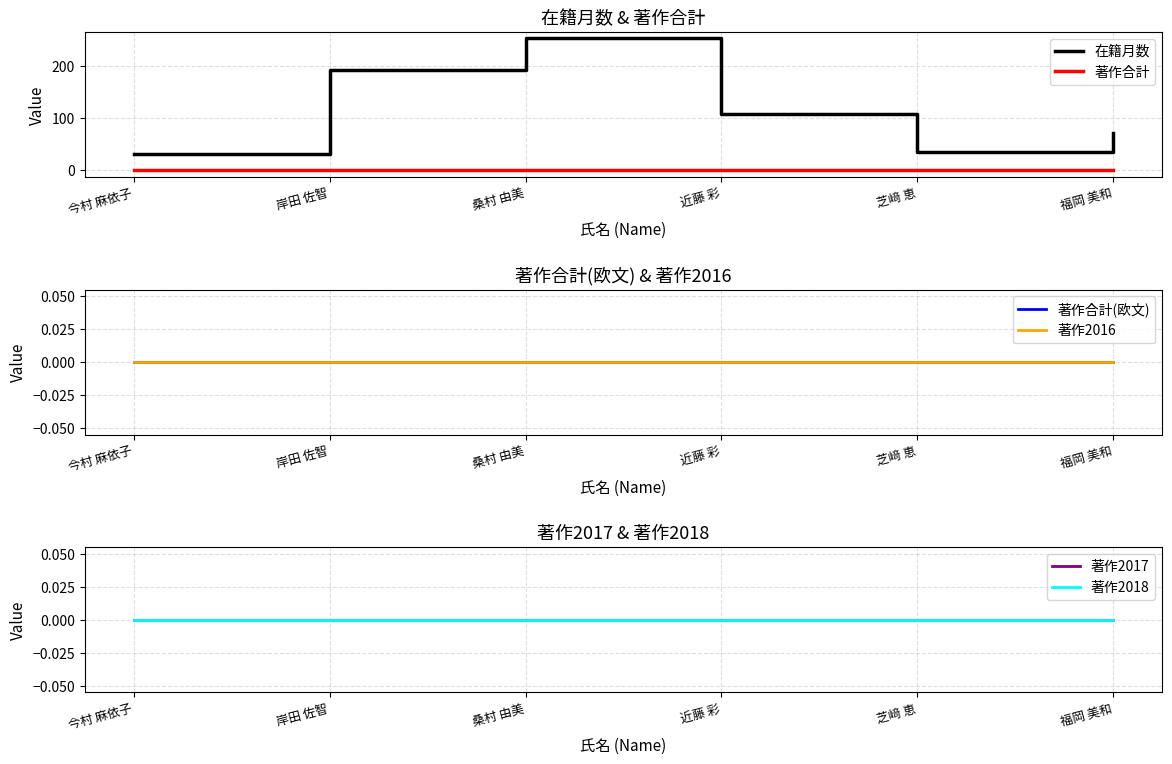

At how many categories does at least one series exceed 156?

2